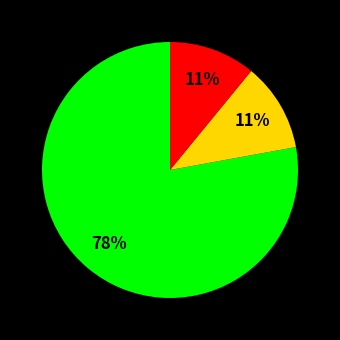

Is there any slice that represents more than half of the pie?

Yes